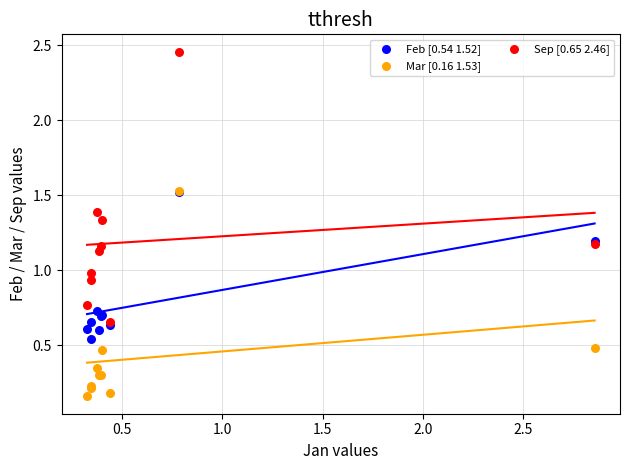

What are all the series names shown in the legend?

Feb [0.54 1.52], Mar [0.16 1.53], Sep [0.65 2.46]